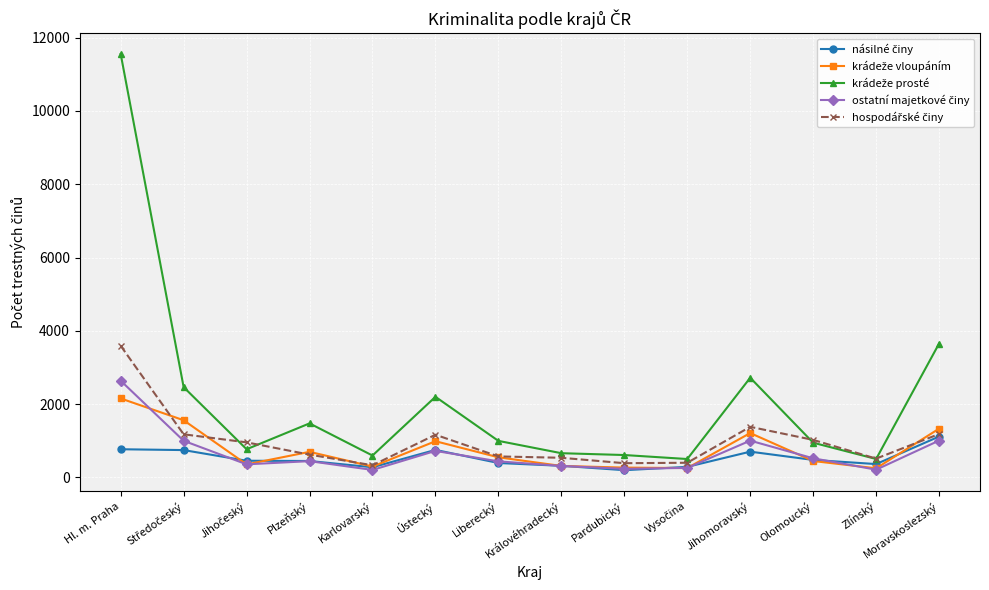

At which category is the sum across all series the highest?

Hl. m. Praha